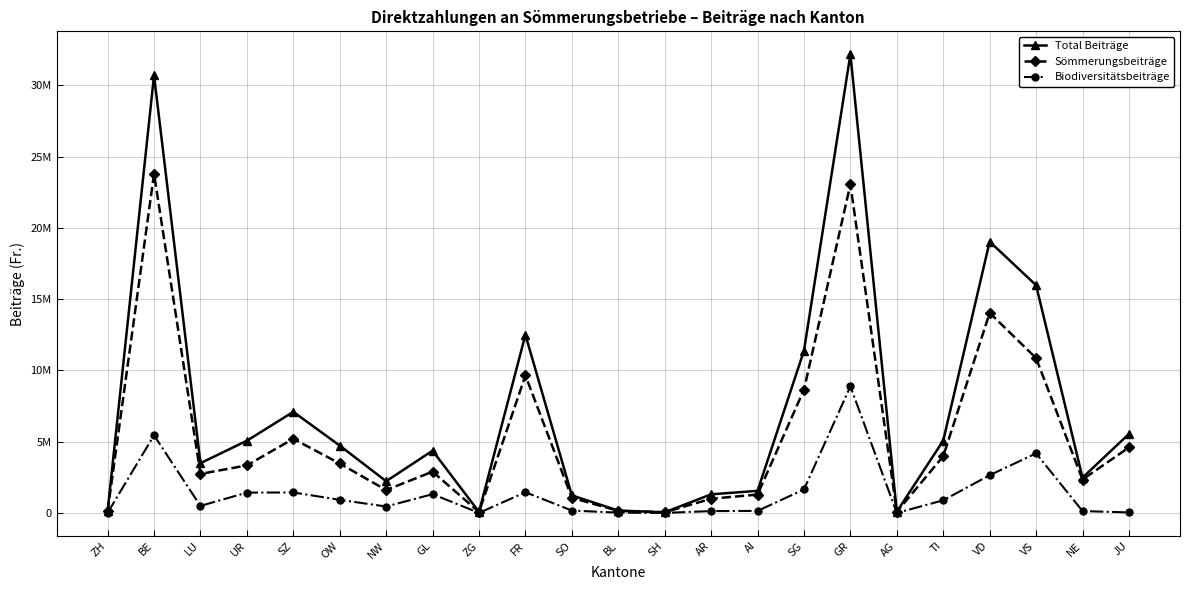

At which label does Biodiversitätsbeiträge first exceed 493069?

BE